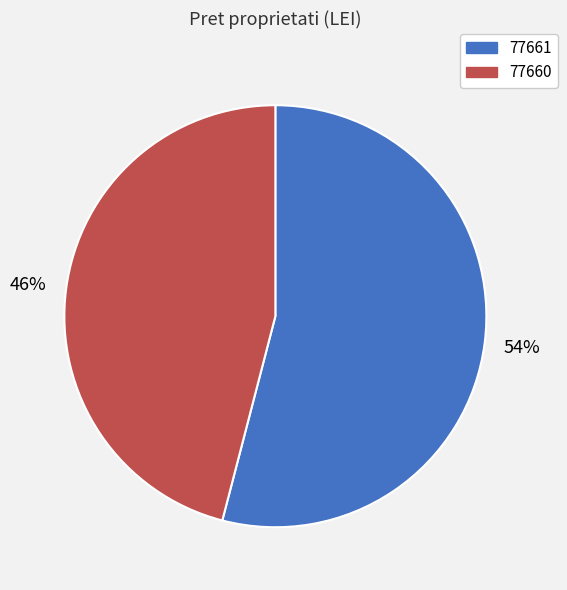

Is it true that 77660 is 46% of the pie?

True